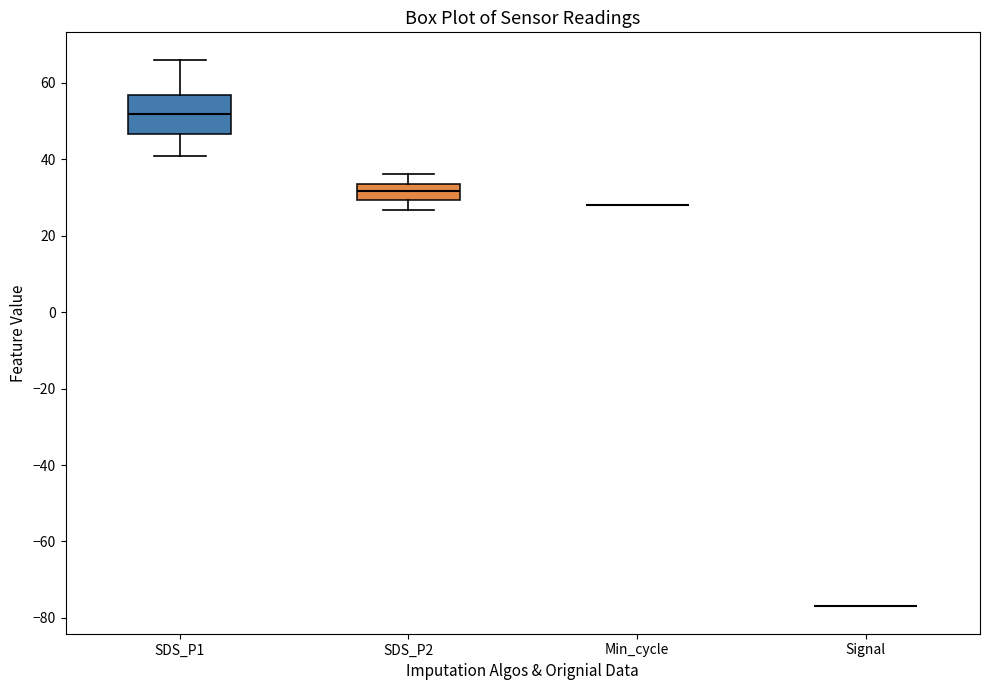

Which box is the tallest, from its lower edge to its upper edge?

SDS_P1